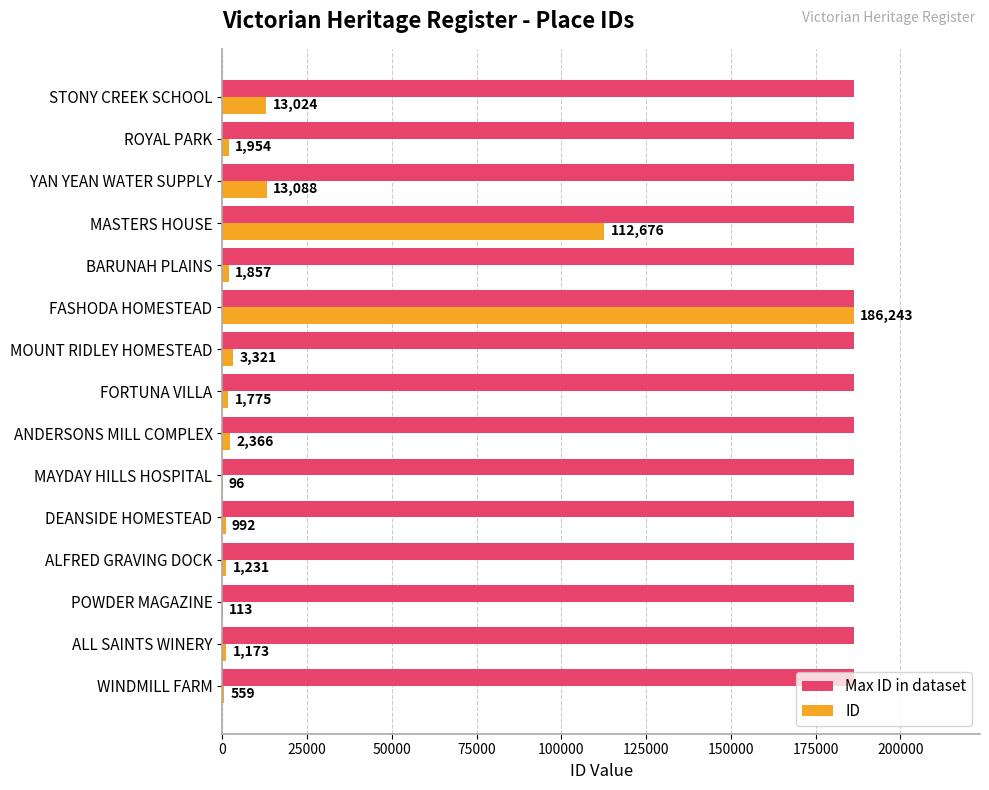

What value does the ID series have at MAYDAY HILLS HOSPITAL, to the nearest 100?

100